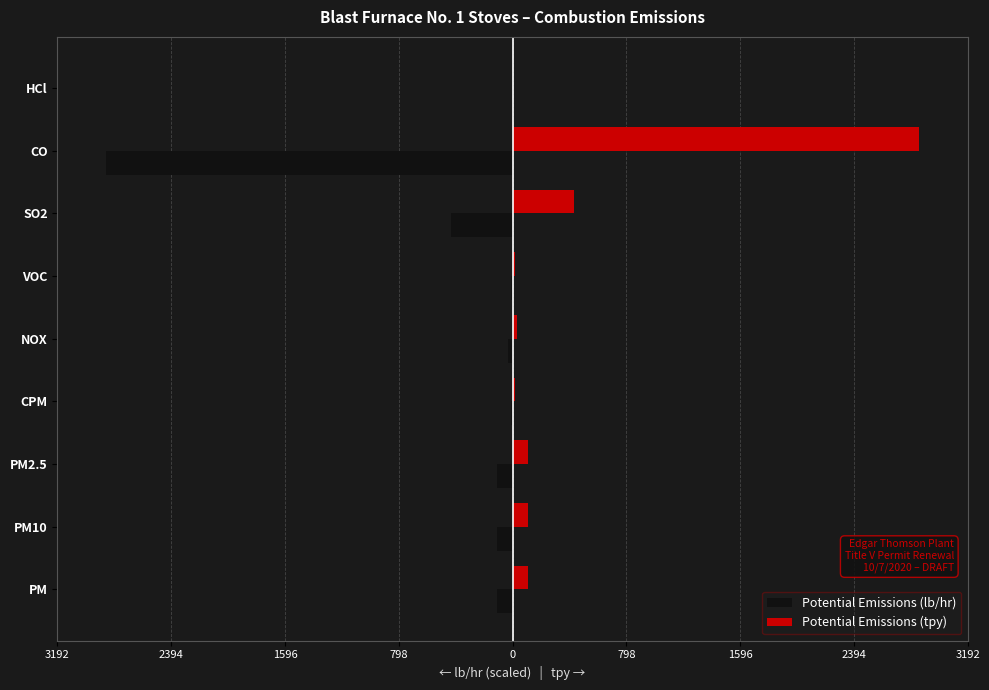

What are all the series names shown in the legend?

Potential Emissions (lb/hr), Potential Emissions (tpy)